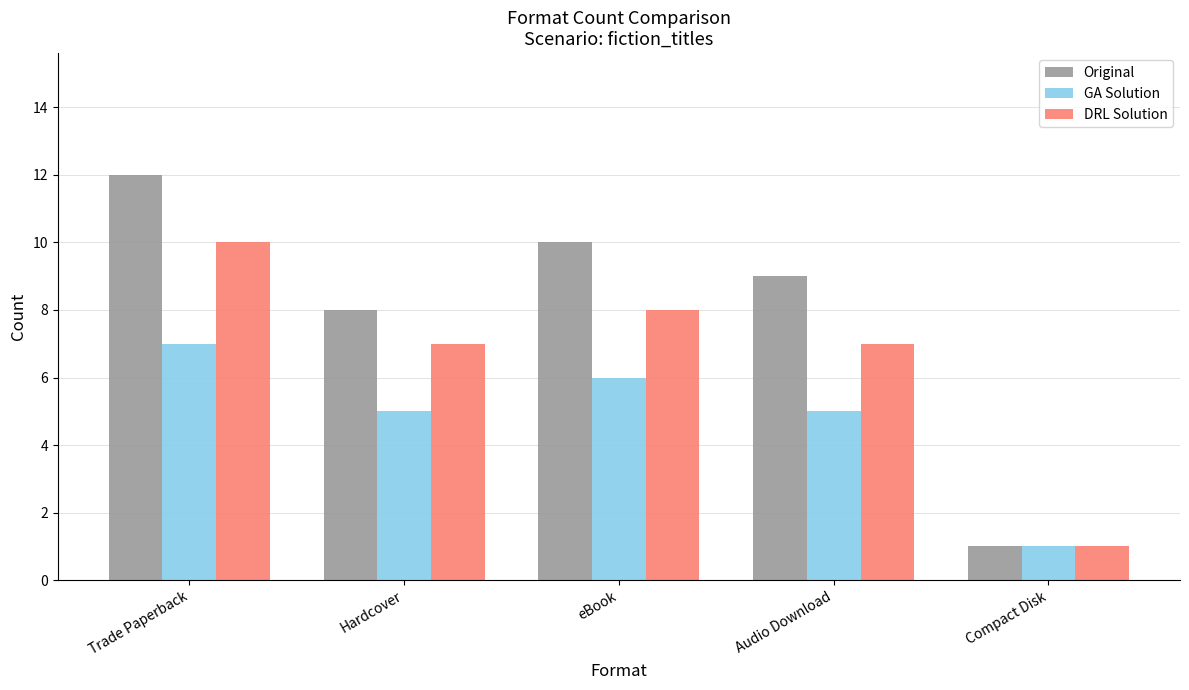

What is the sum of all Original values?

40